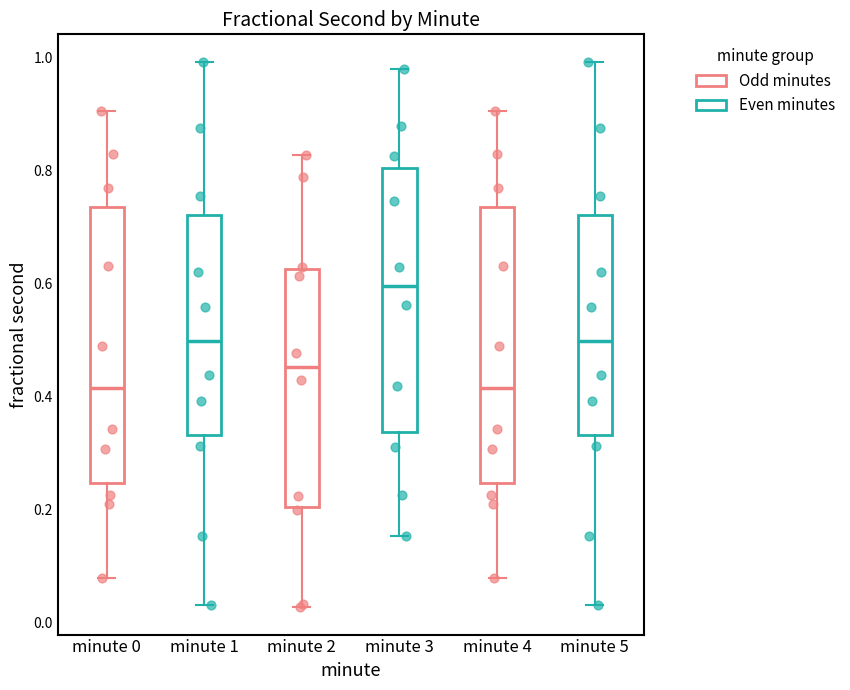

Where does the upper whisker of the box for minute 2 end on the y-axis? The values are not printed on the chart, so give them approximately, as read against the axis.

0.82